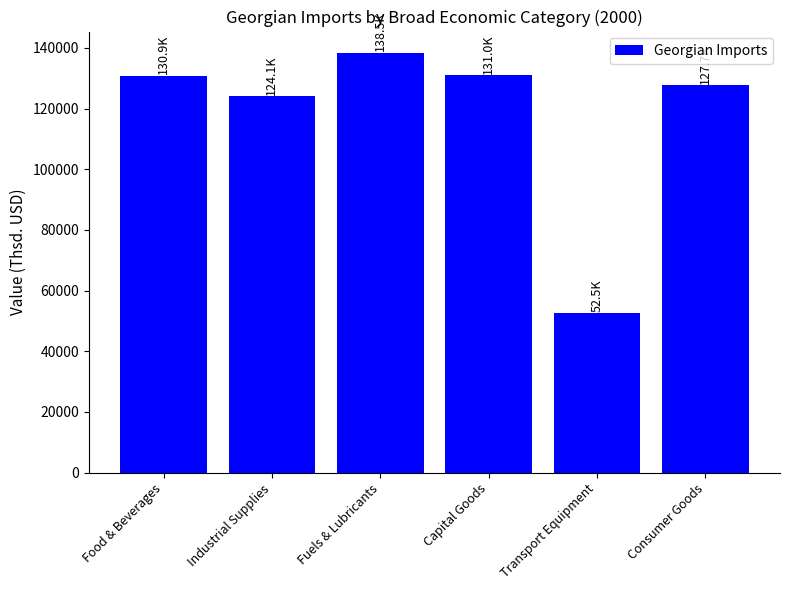

Which has a higher value, Consumer Goods or Food & Beverages?

Food & Beverages